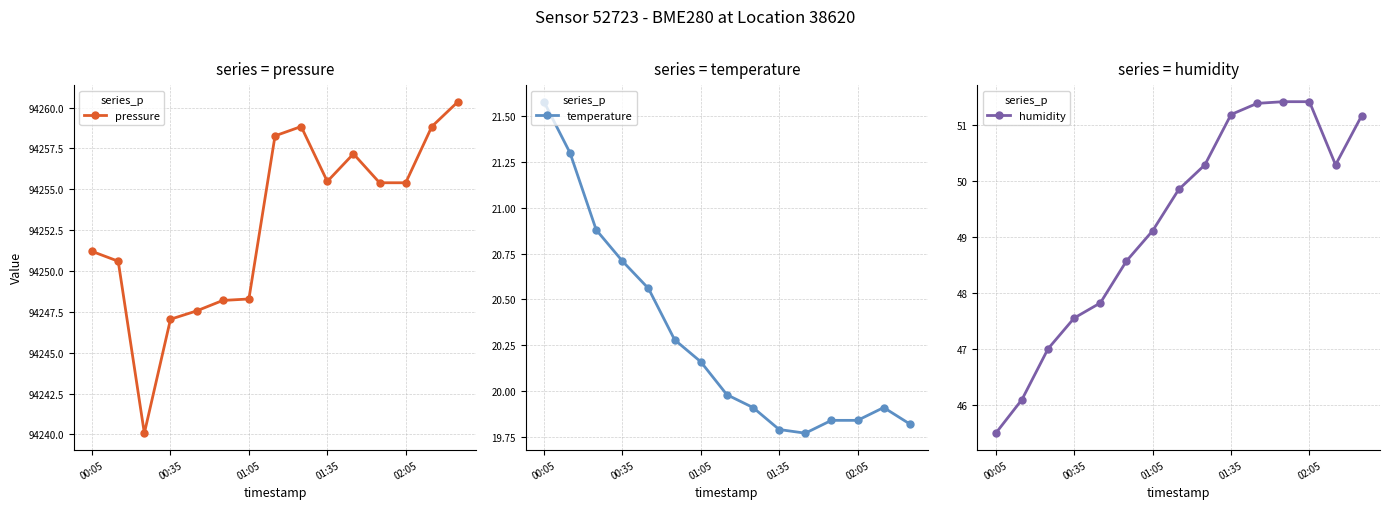

What is the total value across all series at 5?

94317.1